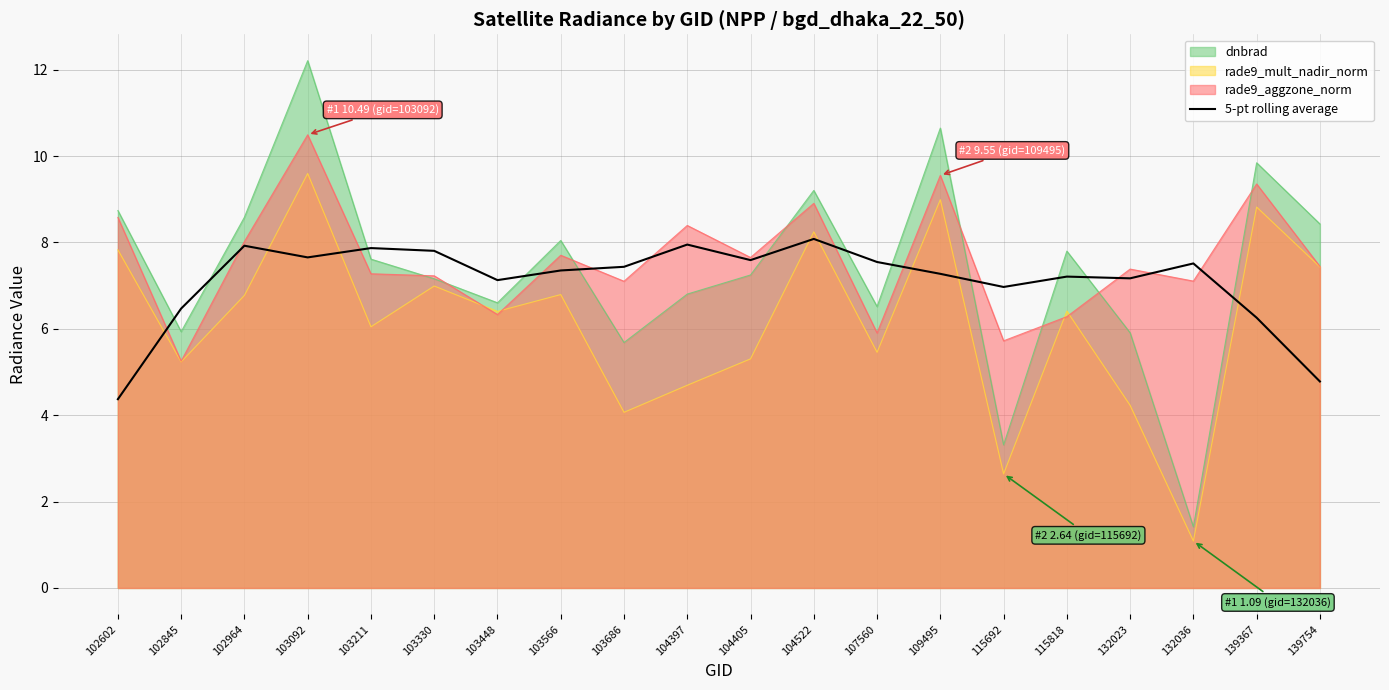

At which label is the value closest to 6?

139367